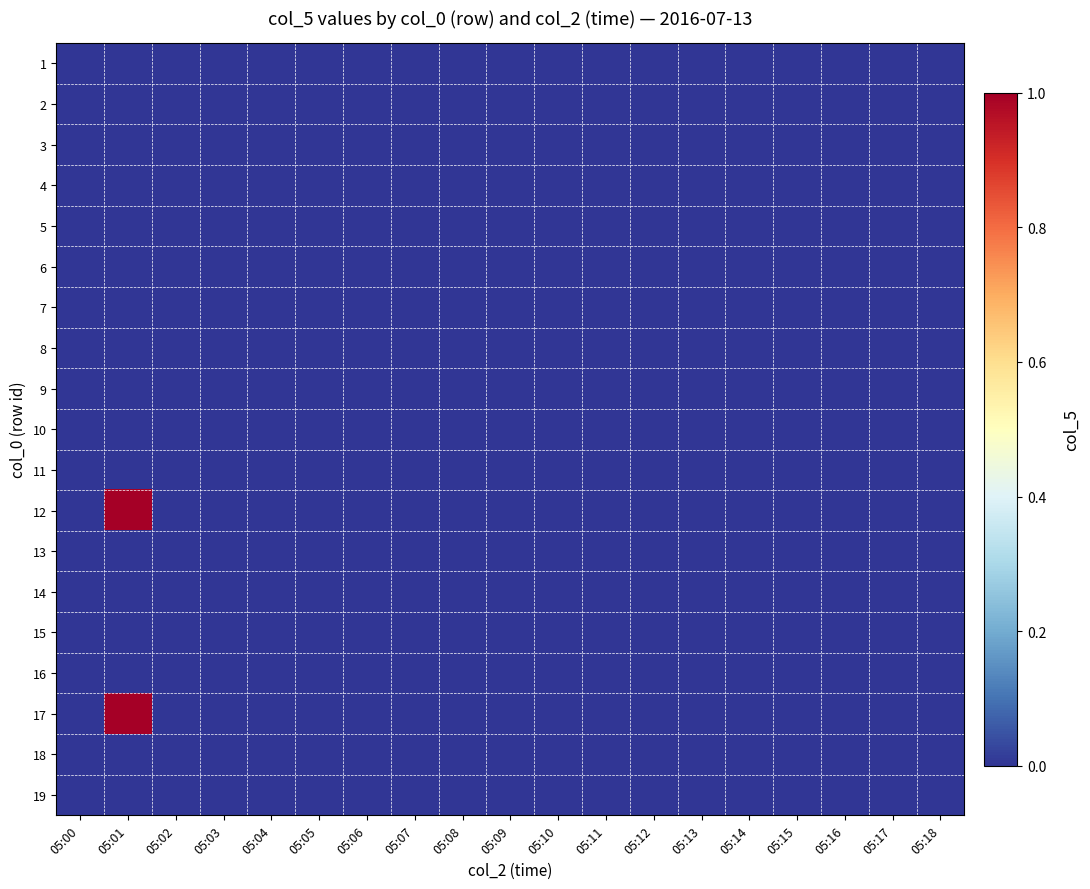

Reading right to left, transcribe all the data shown in this chart.

1: 05:18=0	05:17=0	05:16=0	05:15=0	05:14=0	05:13=0	05:12=0	05:11=0	05:10=0	05:09=0	05:08=0	05:07=0	05:06=0	05:05=0	05:04=0	05:03=0	05:02=0	05:01=0	05:00=0
2: 05:18=0	05:17=0	05:16=0	05:15=0	05:14=0	05:13=0	05:12=0	05:11=0	05:10=0	05:09=0	05:08=0	05:07=0	05:06=0	05:05=0	05:04=0	05:03=0	05:02=0	05:01=0	05:00=0
3: 05:18=0	05:17=0	05:16=0	05:15=0	05:14=0	05:13=0	05:12=0	05:11=0	05:10=0	05:09=0	05:08=0	05:07=0	05:06=0	05:05=0	05:04=0	05:03=0	05:02=0	05:01=0	05:00=0
4: 05:18=0	05:17=0	05:16=0	05:15=0	05:14=0	05:13=0	05:12=0	05:11=0	05:10=0	05:09=0	05:08=0	05:07=0	05:06=0	05:05=0	05:04=0	05:03=0	05:02=0	05:01=0	05:00=0
5: 05:18=0	05:17=0	05:16=0	05:15=0	05:14=0	05:13=0	05:12=0	05:11=0	05:10=0	05:09=0	05:08=0	05:07=0	05:06=0	05:05=0	05:04=0	05:03=0	05:02=0	05:01=0	05:00=0
6: 05:18=0	05:17=0	05:16=0	05:15=0	05:14=0	05:13=0	05:12=0	05:11=0	05:10=0	05:09=0	05:08=0	05:07=0	05:06=0	05:05=0	05:04=0	05:03=0	05:02=0	05:01=0	05:00=0
7: 05:18=0	05:17=0	05:16=0	05:15=0	05:14=0	05:13=0	05:12=0	05:11=0	05:10=0	05:09=0	05:08=0	05:07=0	05:06=0	05:05=0	05:04=0	05:03=0	05:02=0	05:01=0	05:00=0
8: 05:18=0	05:17=0	05:16=0	05:15=0	05:14=0	05:13=0	05:12=0	05:11=0	05:10=0	05:09=0	05:08=0	05:07=0	05:06=0	05:05=0	05:04=0	05:03=0	05:02=0	05:01=0	05:00=0
9: 05:18=0	05:17=0	05:16=0	05:15=0	05:14=0	05:13=0	05:12=0	05:11=0	05:10=0	05:09=0	05:08=0	05:07=0	05:06=0	05:05=0	05:04=0	05:03=0	05:02=0	05:01=0	05:00=0
10: 05:18=0	05:17=0	05:16=0	05:15=0	05:14=0	05:13=0	05:12=0	05:11=0	05:10=0	05:09=0	05:08=0	05:07=0	05:06=0	05:05=0	05:04=0	05:03=0	05:02=0	05:01=0	05:00=0
11: 05:18=0	05:17=0	05:16=0	05:15=0	05:14=0	05:13=0	05:12=0	05:11=0	05:10=0	05:09=0	05:08=0	05:07=0	05:06=0	05:05=0	05:04=0	05:03=0	05:02=0	05:01=0	05:00=0
12: 05:18=0	05:17=0	05:16=0	05:15=0	05:14=0	05:13=0	05:12=0	05:11=0	05:10=0	05:09=0	05:08=0	05:07=0	05:06=0	05:05=0	05:04=0	05:03=0	05:02=0	05:01=1	05:00=0
13: 05:18=0	05:17=0	05:16=0	05:15=0	05:14=0	05:13=0	05:12=0	05:11=0	05:10=0	05:09=0	05:08=0	05:07=0	05:06=0	05:05=0	05:04=0	05:03=0	05:02=0	05:01=0	05:00=0
14: 05:18=0	05:17=0	05:16=0	05:15=0	05:14=0	05:13=0	05:12=0	05:11=0	05:10=0	05:09=0	05:08=0	05:07=0	05:06=0	05:05=0	05:04=0	05:03=0	05:02=0	05:01=0	05:00=0
15: 05:18=0	05:17=0	05:16=0	05:15=0	05:14=0	05:13=0	05:12=0	05:11=0	05:10=0	05:09=0	05:08=0	05:07=0	05:06=0	05:05=0	05:04=0	05:03=0	05:02=0	05:01=0	05:00=0
16: 05:18=0	05:17=0	05:16=0	05:15=0	05:14=0	05:13=0	05:12=0	05:11=0	05:10=0	05:09=0	05:08=0	05:07=0	05:06=0	05:05=0	05:04=0	05:03=0	05:02=0	05:01=0	05:00=0
17: 05:18=0	05:17=0	05:16=0	05:15=0	05:14=0	05:13=0	05:12=0	05:11=0	05:10=0	05:09=0	05:08=0	05:07=0	05:06=0	05:05=0	05:04=0	05:03=0	05:02=0	05:01=1	05:00=0
18: 05:18=0	05:17=0	05:16=0	05:15=0	05:14=0	05:13=0	05:12=0	05:11=0	05:10=0	05:09=0	05:08=0	05:07=0	05:06=0	05:05=0	05:04=0	05:03=0	05:02=0	05:01=0	05:00=0
19: 05:18=0	05:17=0	05:16=0	05:15=0	05:14=0	05:13=0	05:12=0	05:11=0	05:10=0	05:09=0	05:08=0	05:07=0	05:06=0	05:05=0	05:04=0	05:03=0	05:02=0	05:01=0	05:00=0